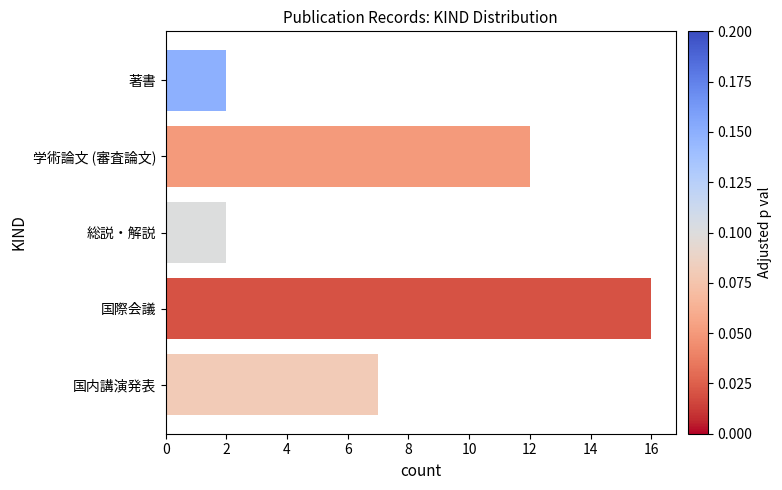

What is the change in value from 国際会議 to 国内講演発表?

-9